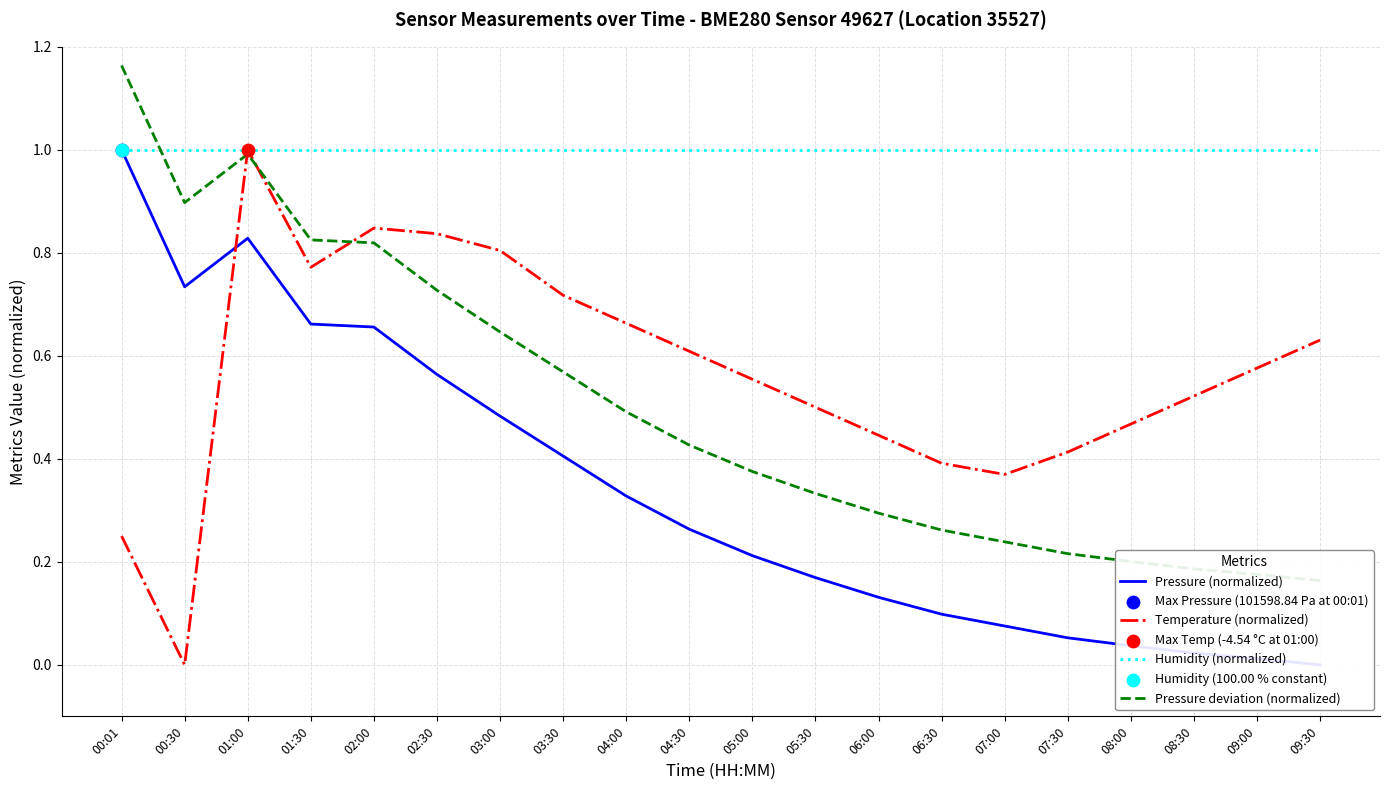

At which category is the sum across all series the highest?

01:00